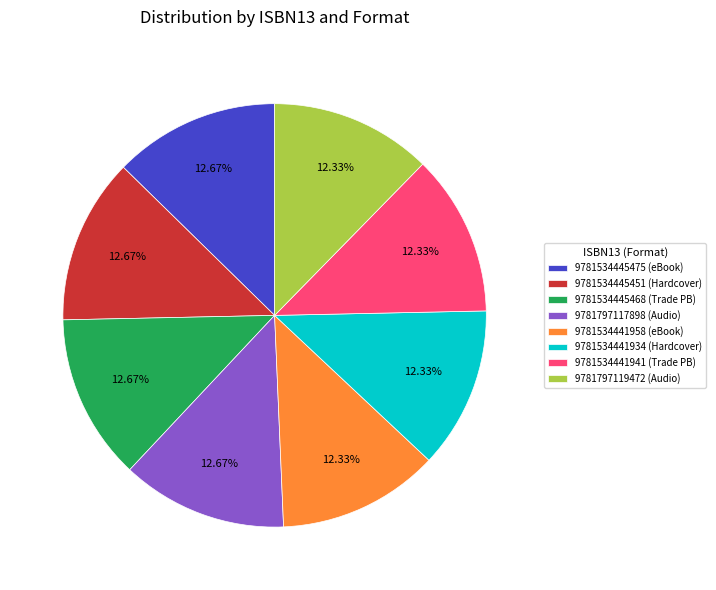

Is there any slice that represents more than half of the pie?

No